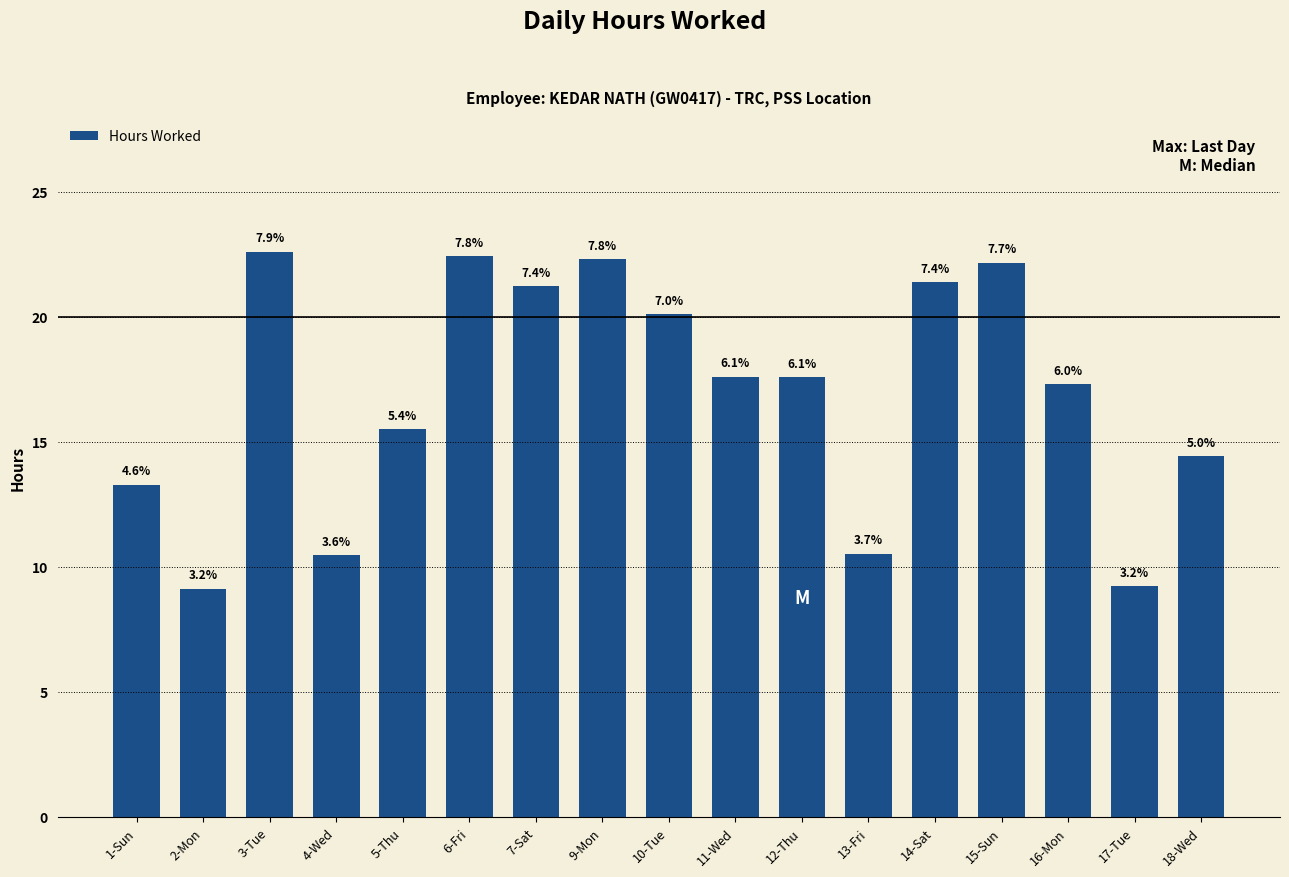

Does the chart contain any negative values?

No